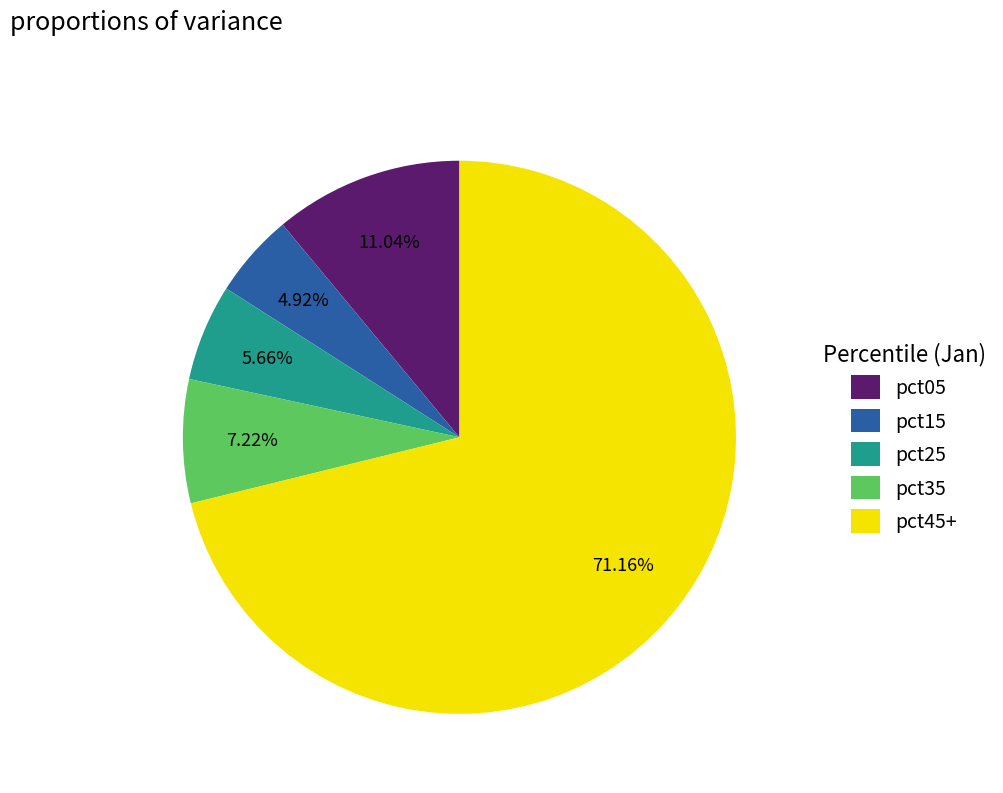

Which slice is the largest?

pct45+